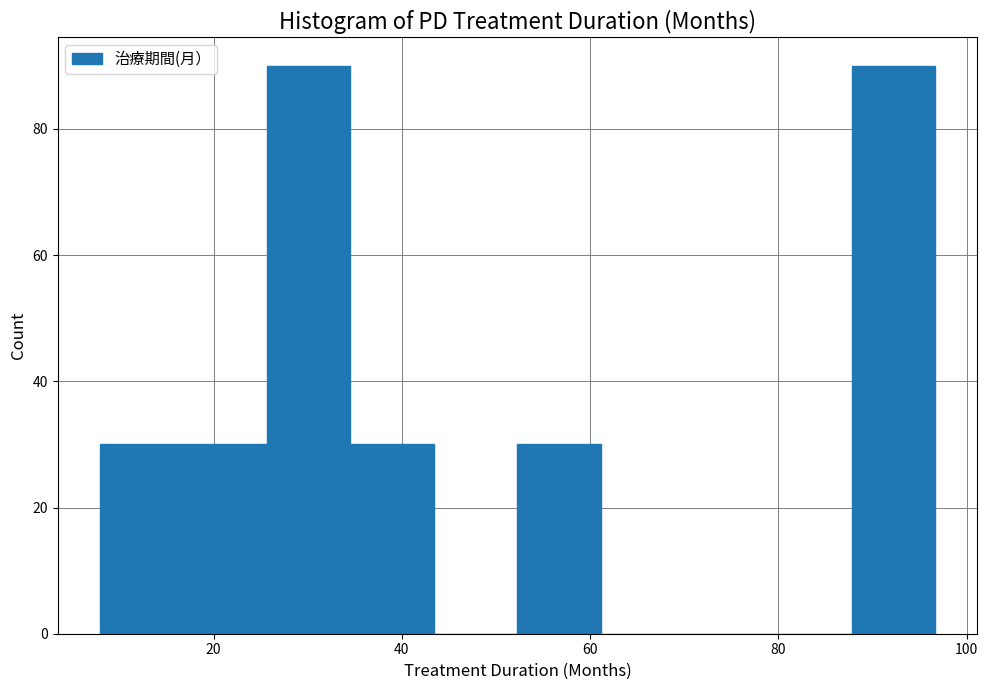

Reading left to right, transcribe this chart: for each bar, give the range it covers on the x-axis and its height. Neither the bar edges nor the heights are printed on the chart, so give them approximately, as read against the axes.

8 to 16: 30
16 to 26: 30
26 to 34: 90
34 to 44: 30
44 to 52: 0
52 to 62: 30
62 to 70: 0
70 to 78: 0
78 to 88: 0
88 to 96: 90